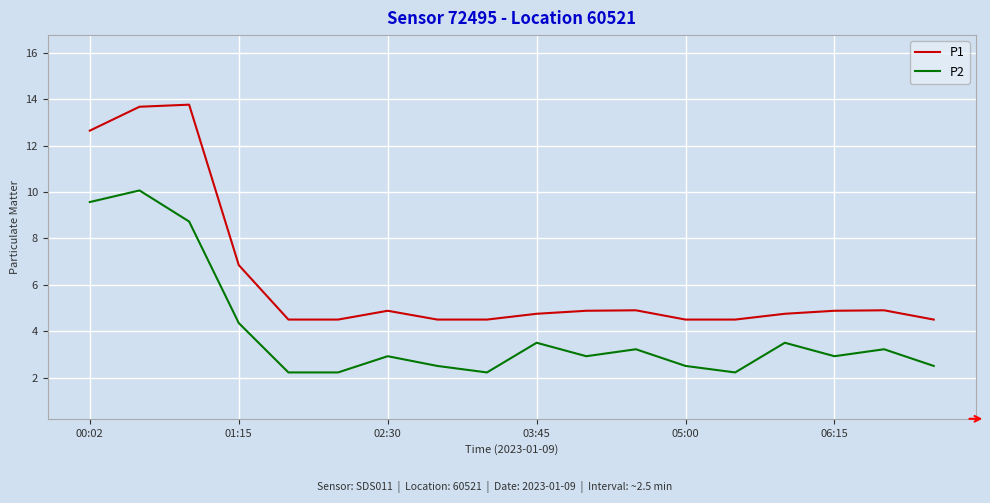

List the series in order of their peak value, lowest first.

P2, P1